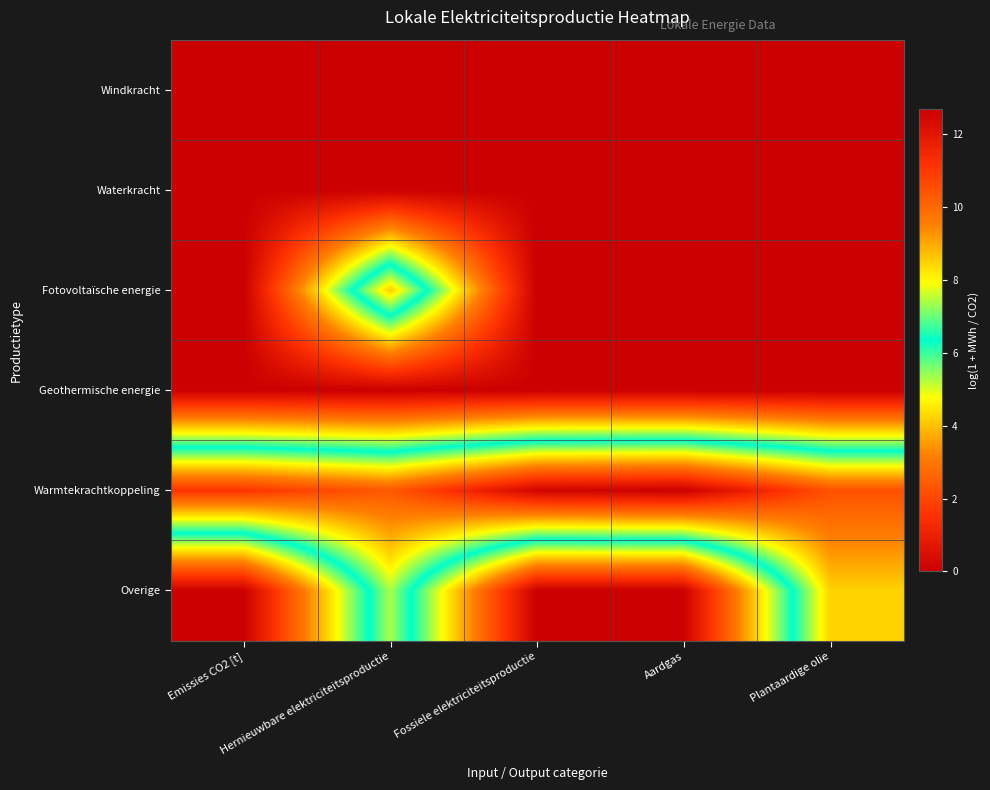

At which category is the sum across all series the highest?

Hernieuwbare elektriciteitsproductie